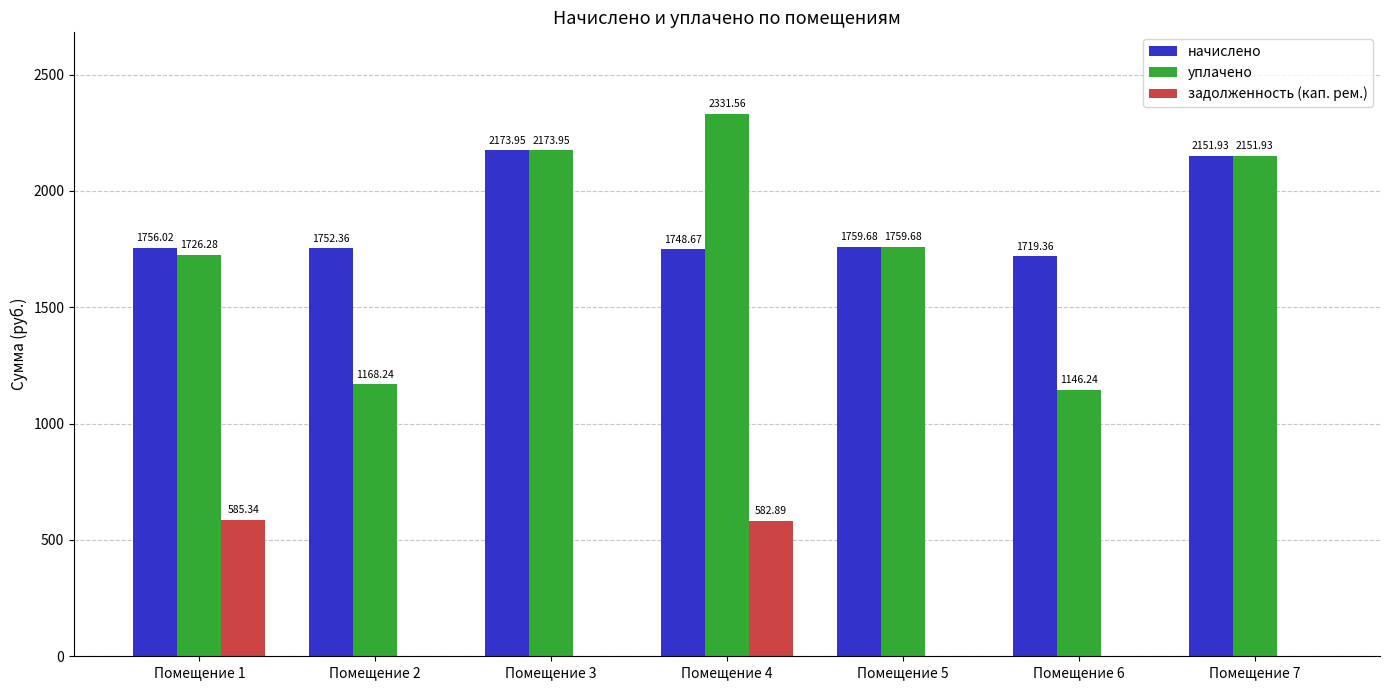

How many groups of bars are there?

7